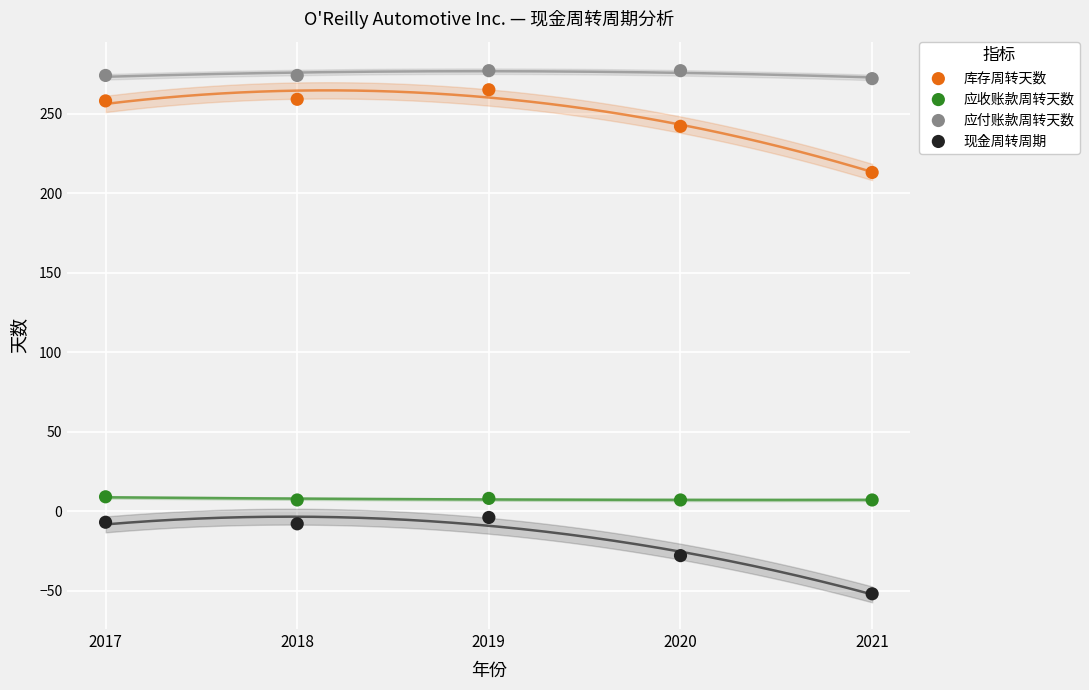

What are all the series names shown in the legend?

库存周转天数, 应收账款周转天数, 应付账款周转天数, 现金周转周期